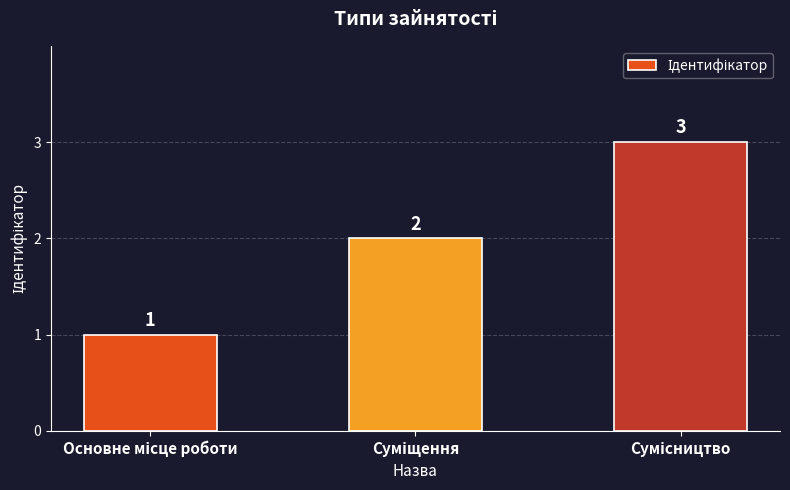

What is the average value?

2